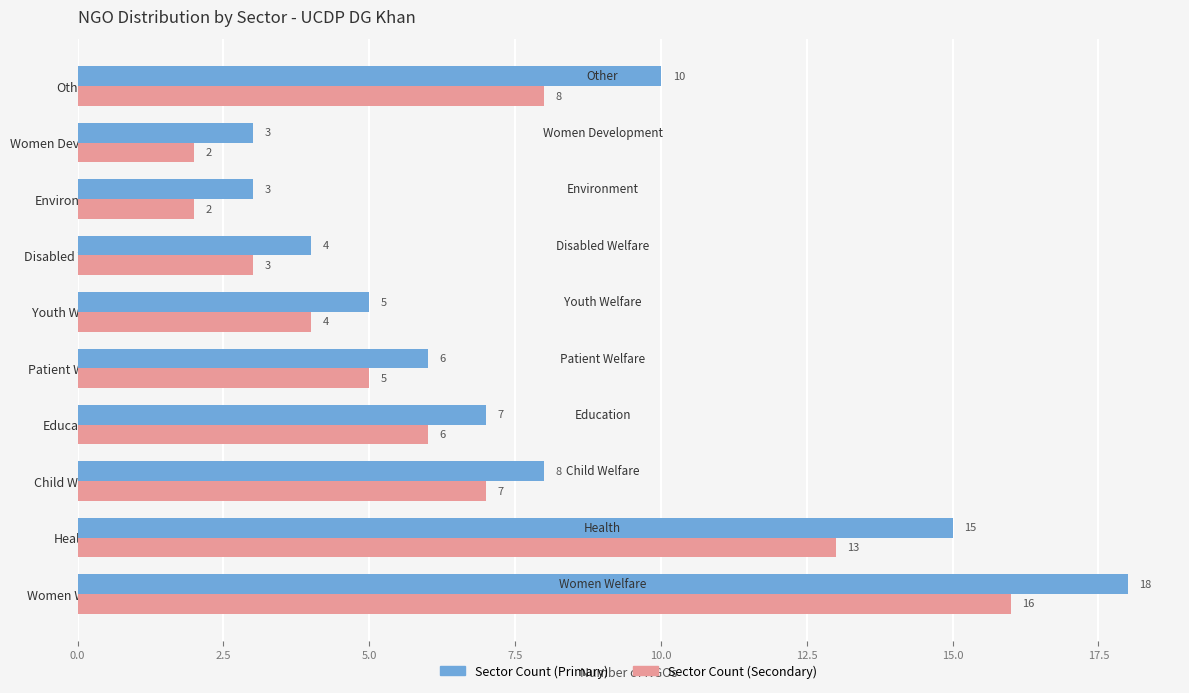

Which category has the highest value across all series?

Women Welfare